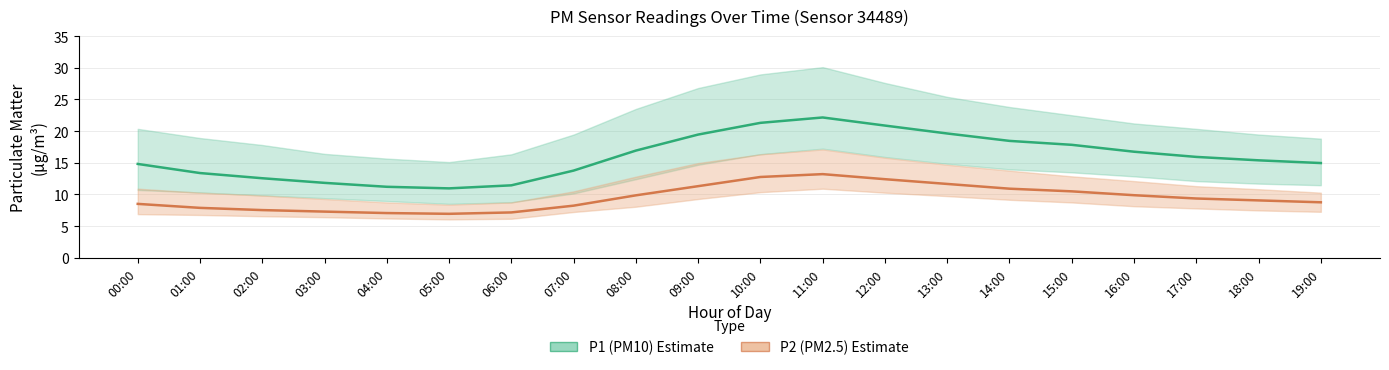

What position from the right is 15:00?

5